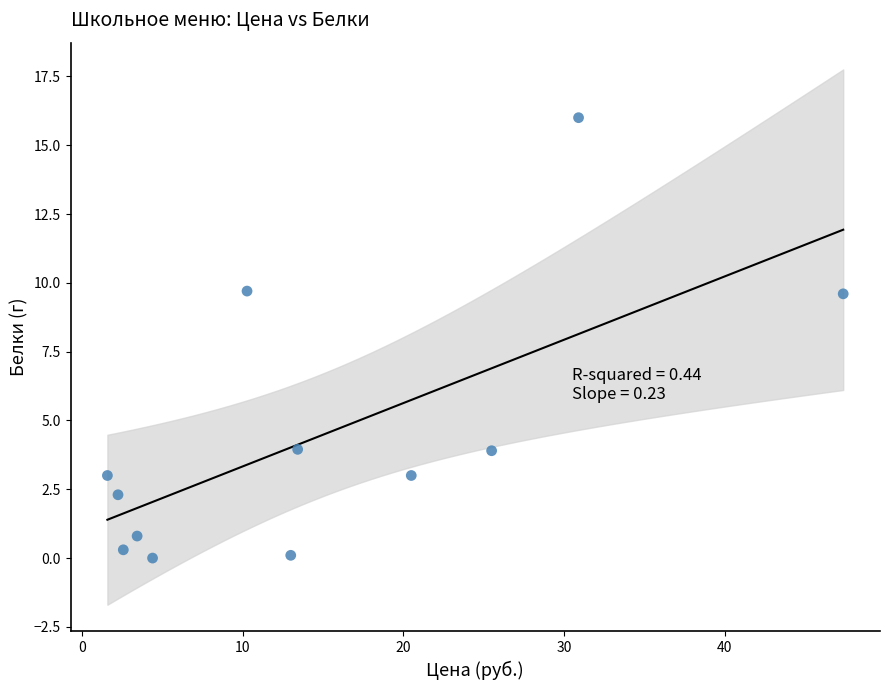

What is the average X value?

14.6